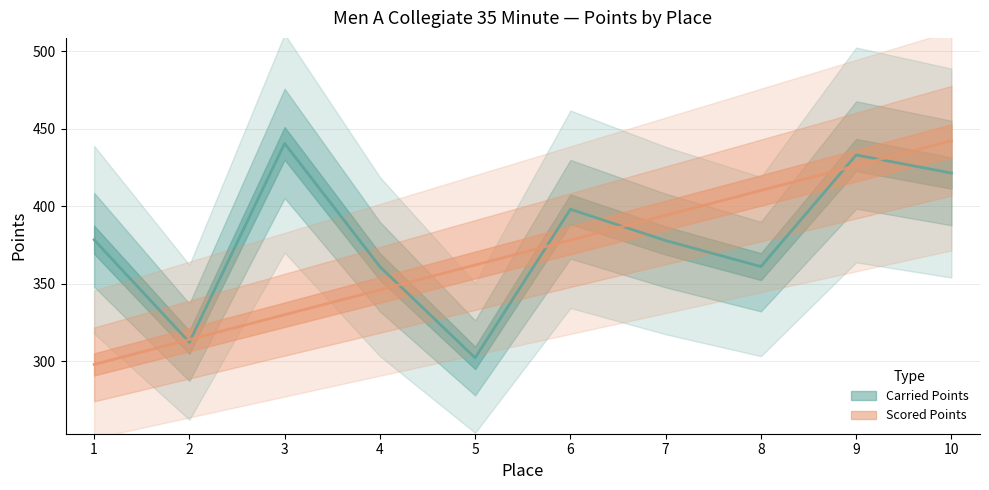

What is the spread (max minus min) of values at 7?

16.3